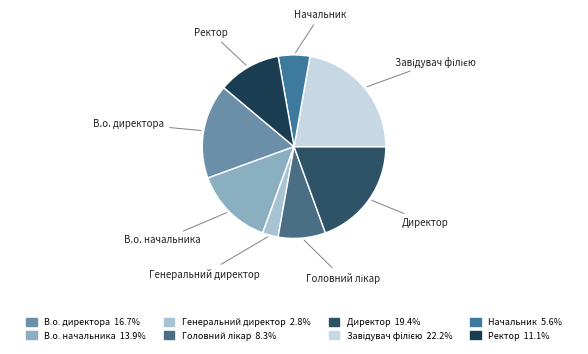

Does Ректор account for over 50% of the chart?

No